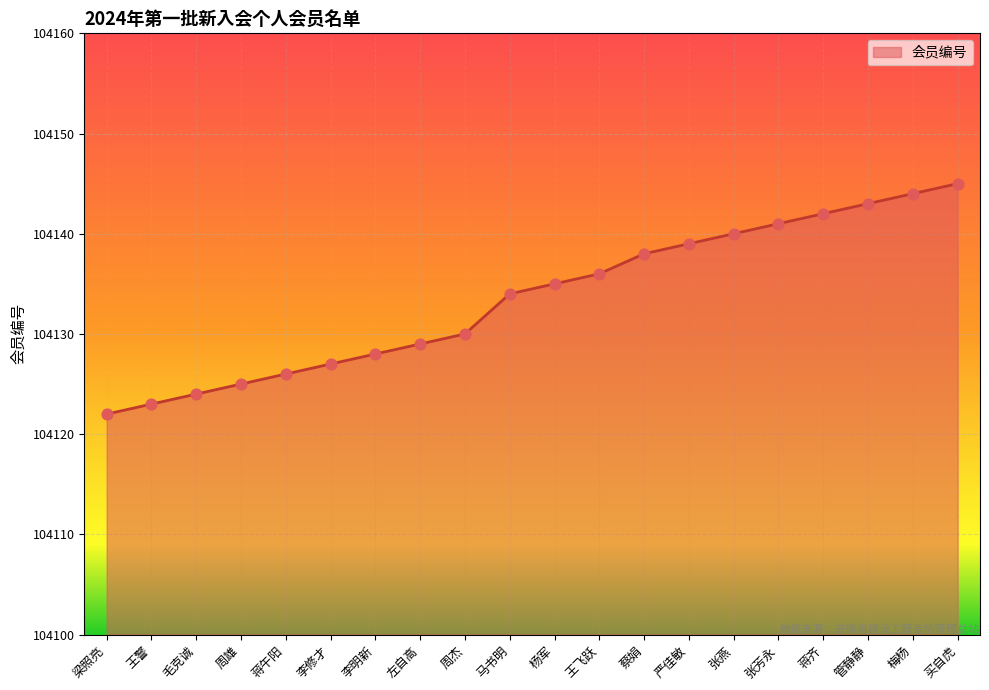

What is the change in value from 周雄 to 左自高?

+4